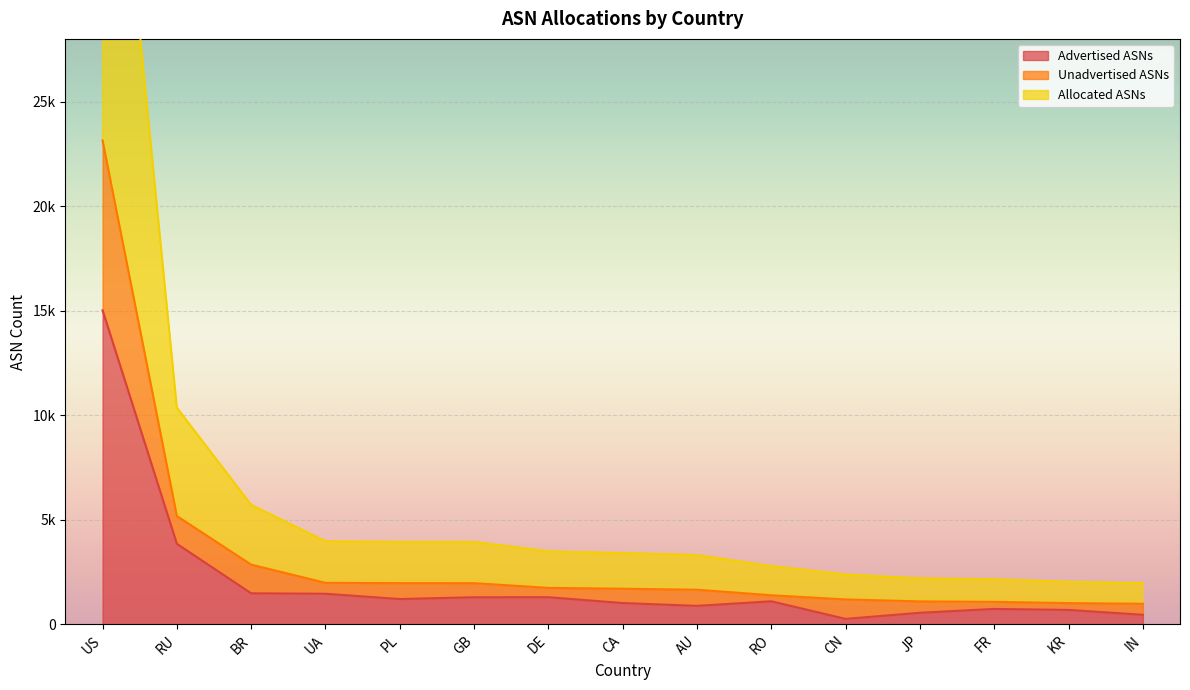

How many data points in Unadvertised ASNs are less than 1706?

7